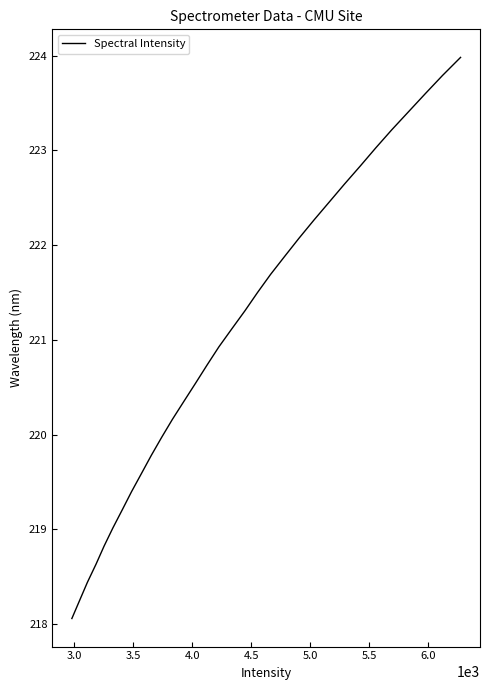

What is the maximum value shown in the chart?

224.0